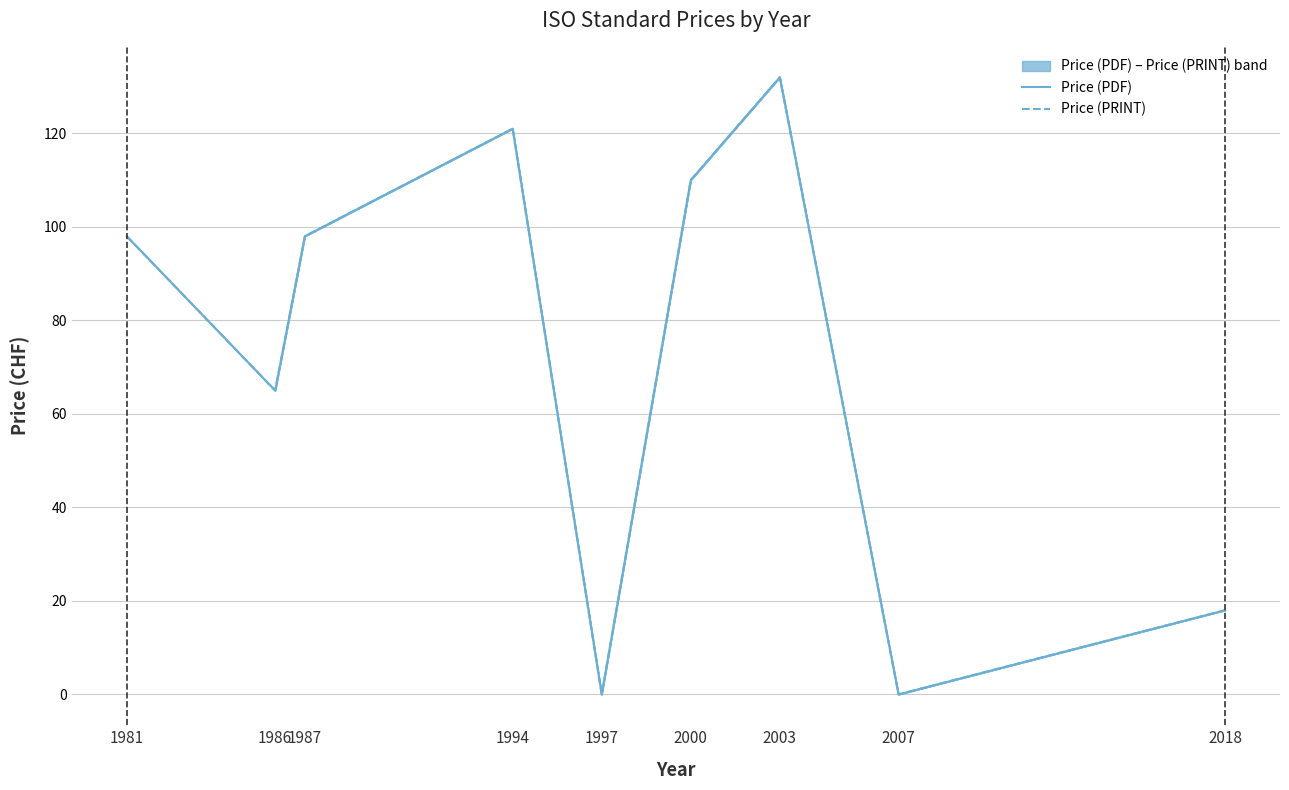

What is the difference between the maximum and minimum values in the Price (PDF) series?

132